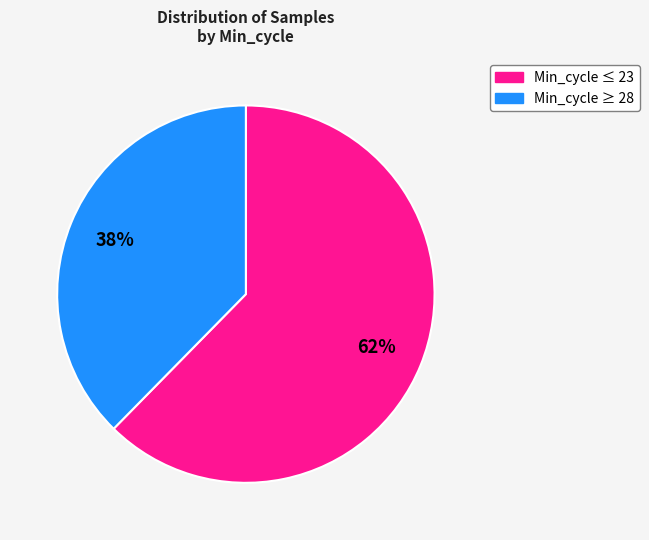

Is there any slice that represents more than half of the pie?

Yes